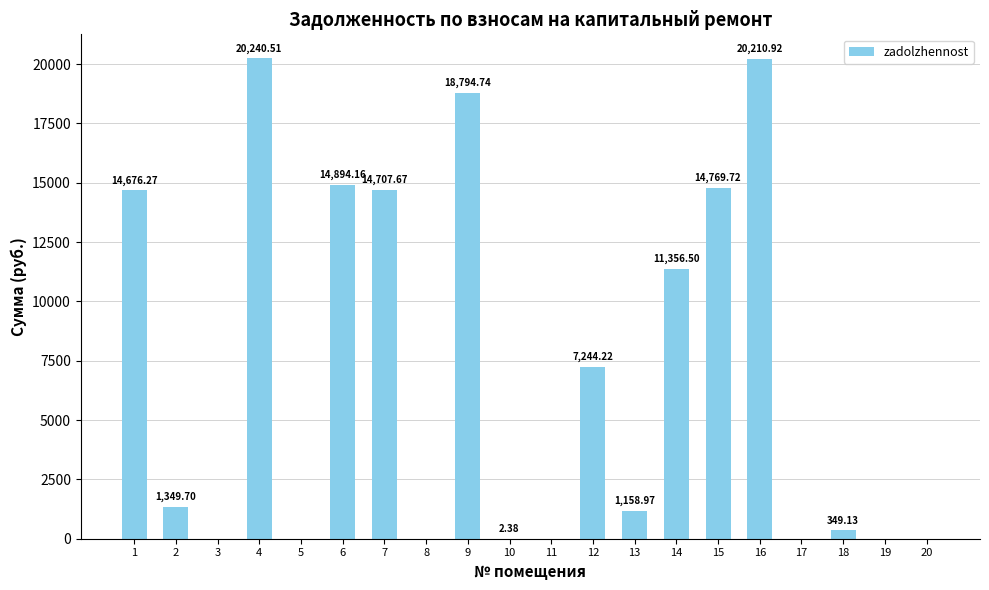

What is the change in value from 2 to 18?

-1000.6